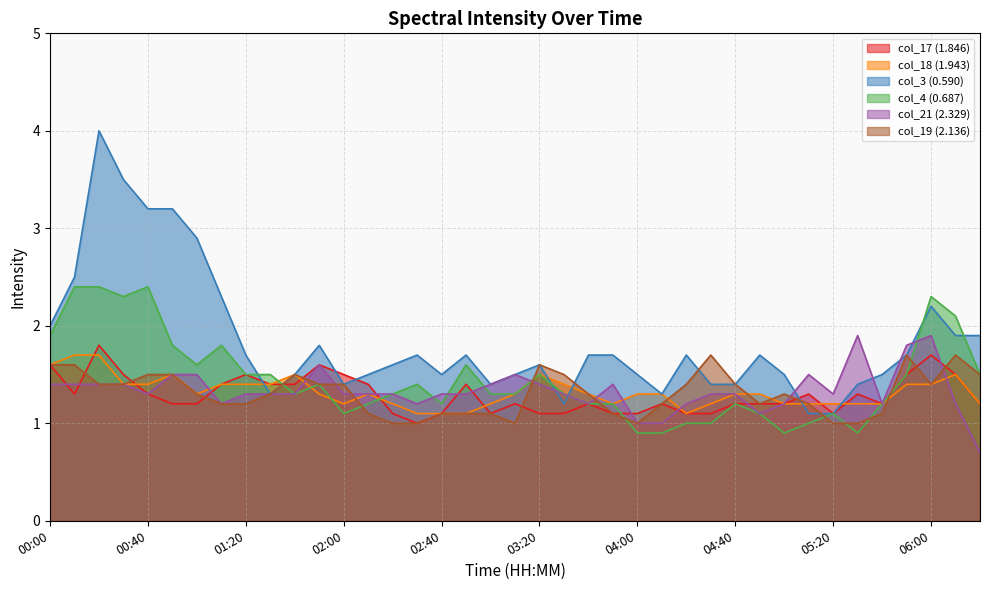

How many interior local peaks does the col_19 (2.136) series have?

6